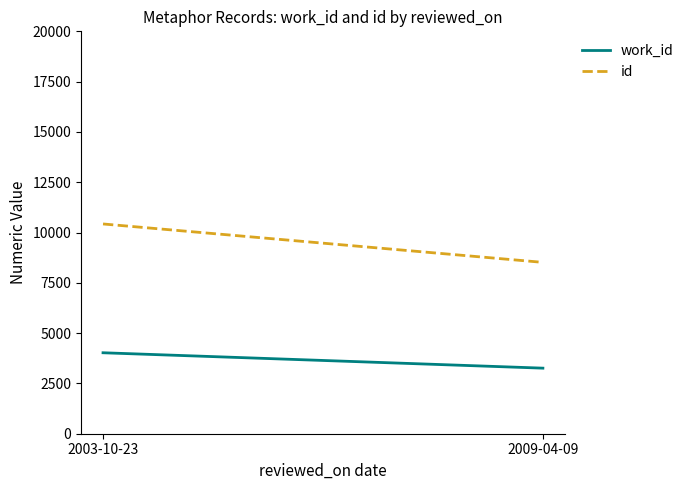

What is the value of the id point at the 1st from the left?

10426